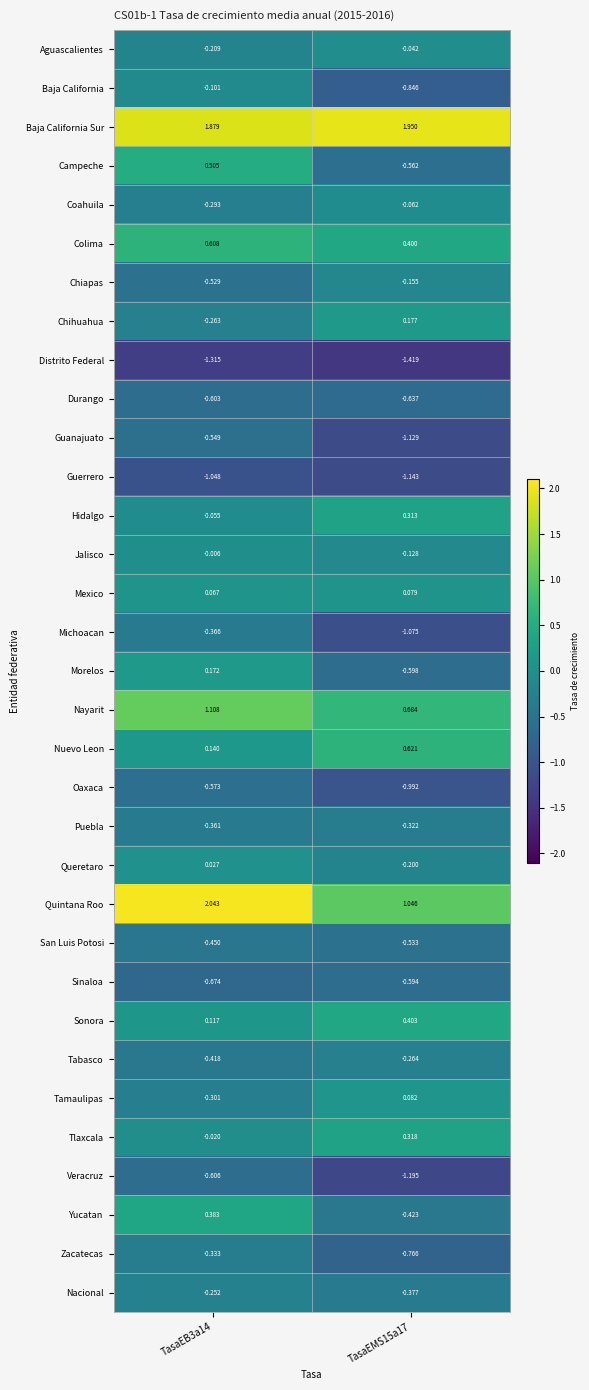

Between TasaEB3a14 and TasaEMS15a17, which series saw the biggest shift?

Campeche